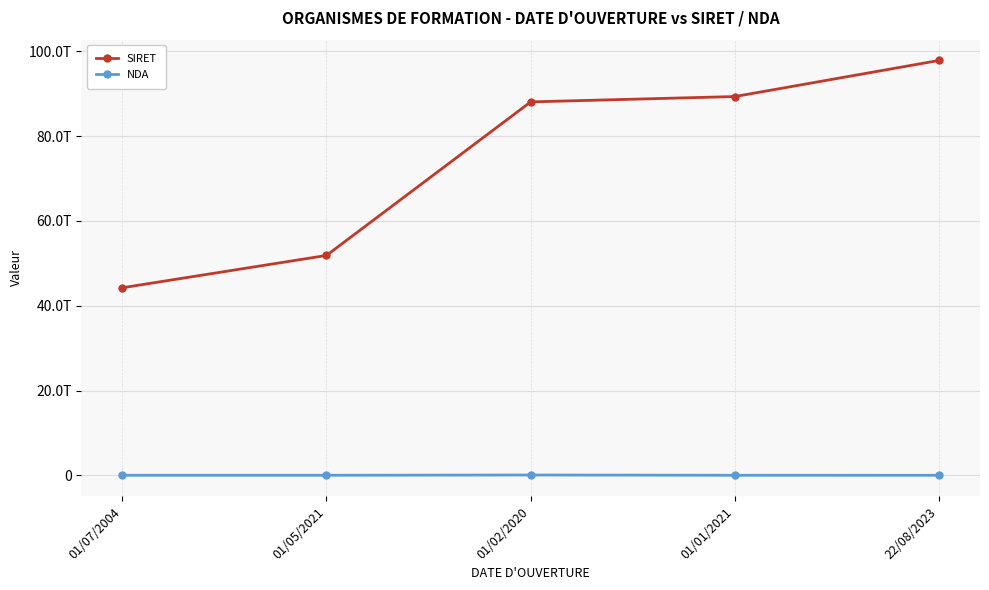

Reading left to right, transcribe all the data shown in this chart.

SIRET: 44243374400038	51870186700039	88092837900010	89355586200018	97877353900017
NDA: 11770385877	11770489777	75640470664	11756305575	3973488997